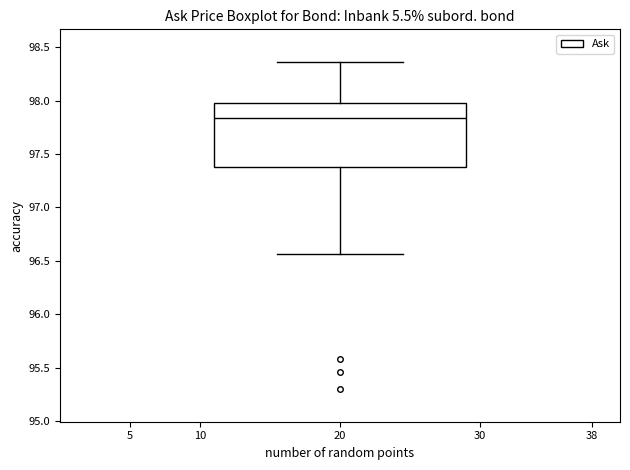

Read this box plot against the y-axis: the position of the median line, the range covered by the box, and the ends of both whiskers. The values are not printed on the chart, so give them approximately, as read against the axis.

median 97.85, box 97.40 to 98.00, whiskers 96.55 to 98.35